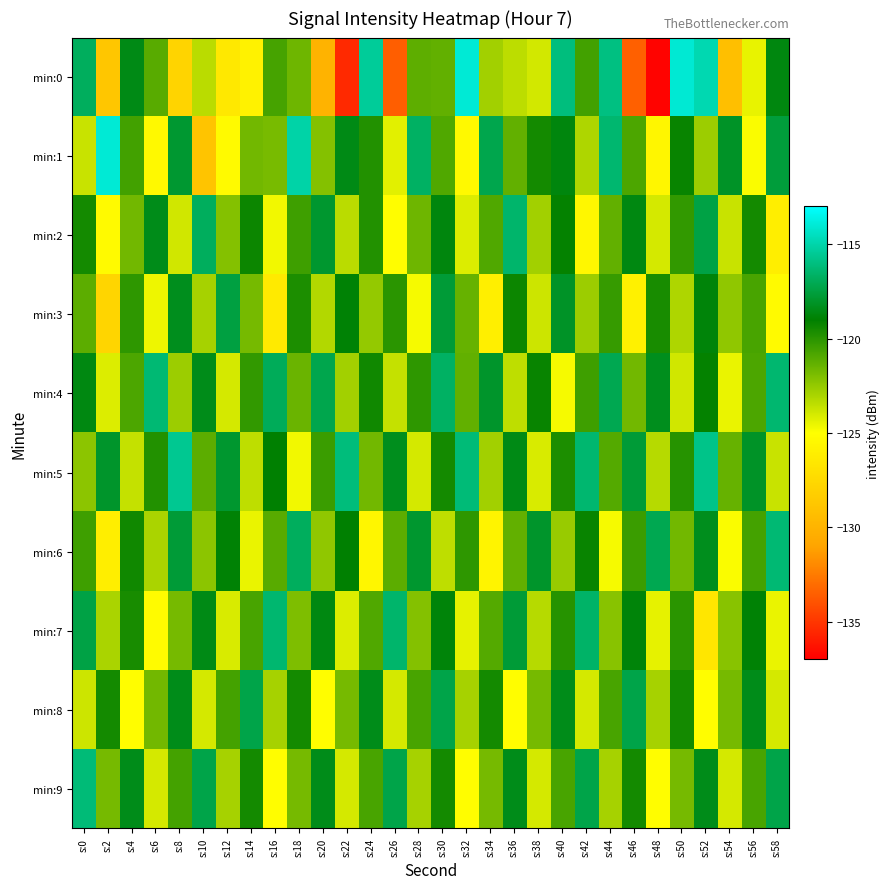

What is the greatest value displayed?

-114.0